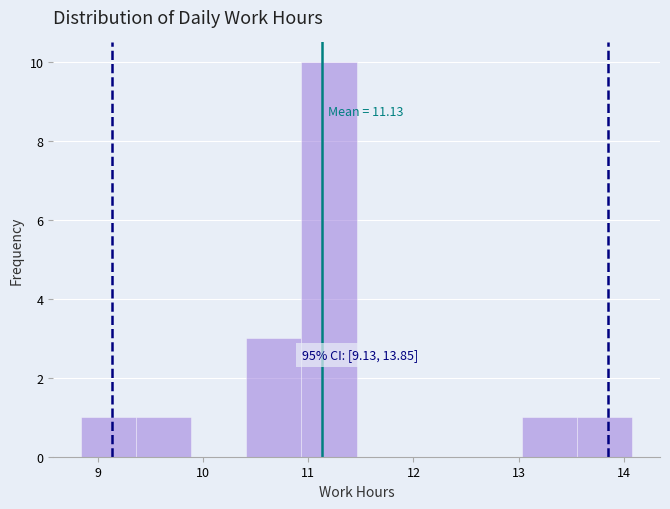

Which range on the x-axis has the tallest bar?

10.9 to 11.5